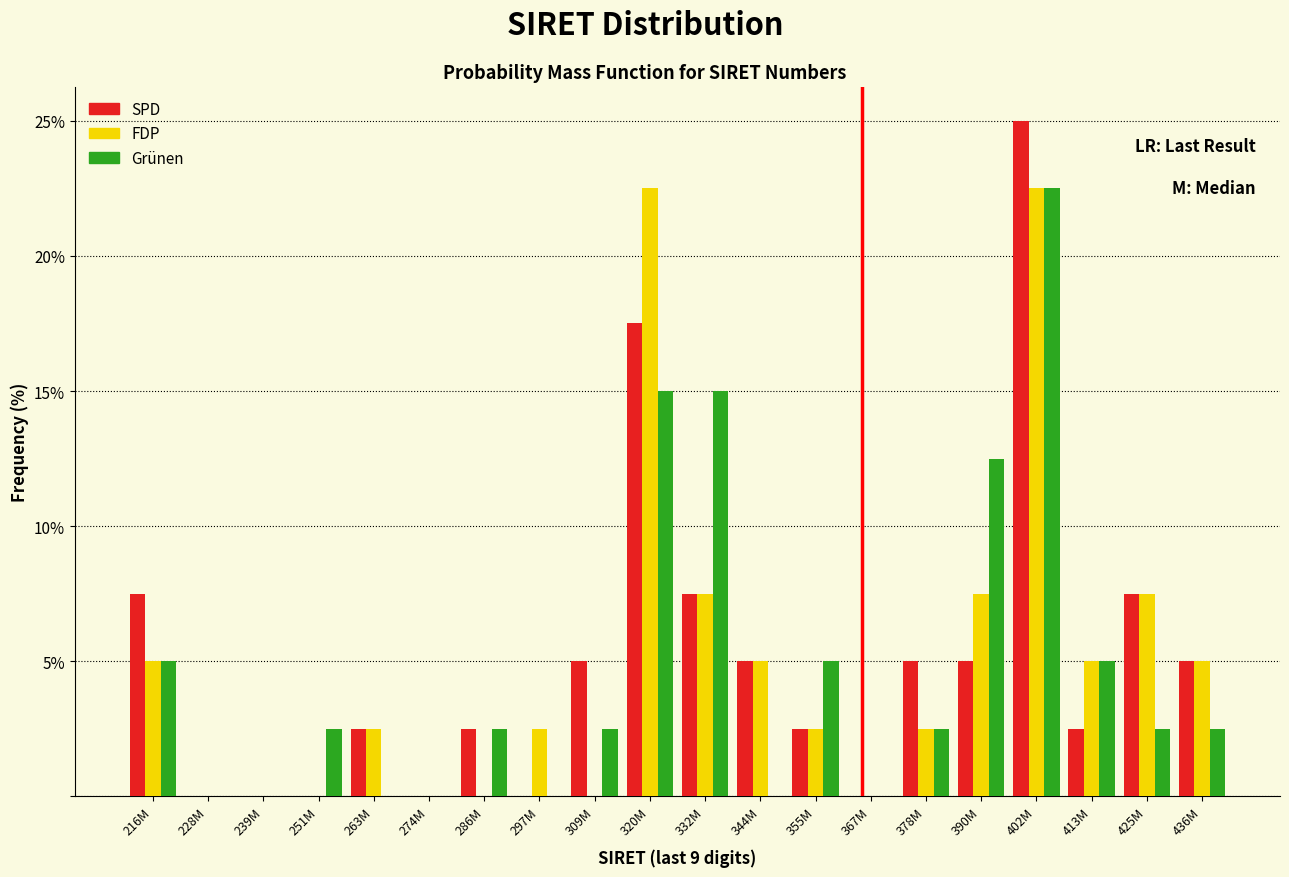

What is the total value across all series at 390M?

25.0